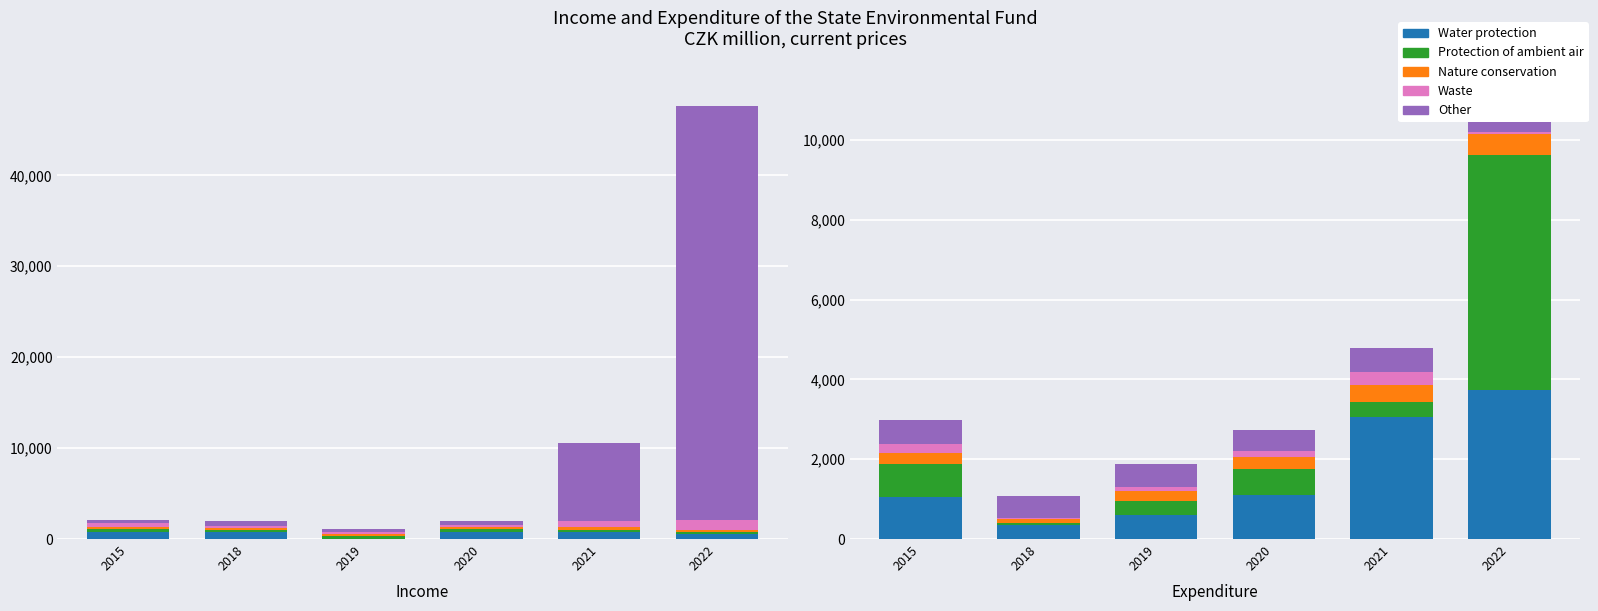

True or false: Waste has a value of 40.5 at 2019.

False